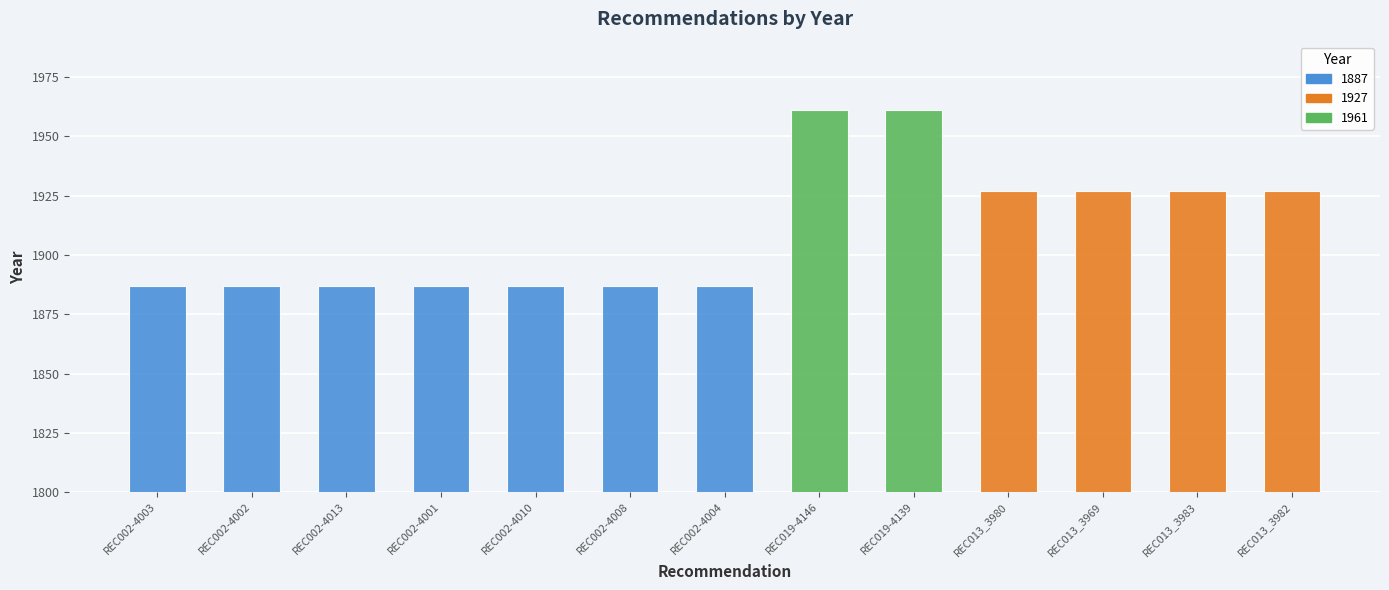

Reading left to right, extract all data points from this chart.

1887	1887	1887	1887	1887	1887	1887	1961	1961	1927	1927	1927	1927